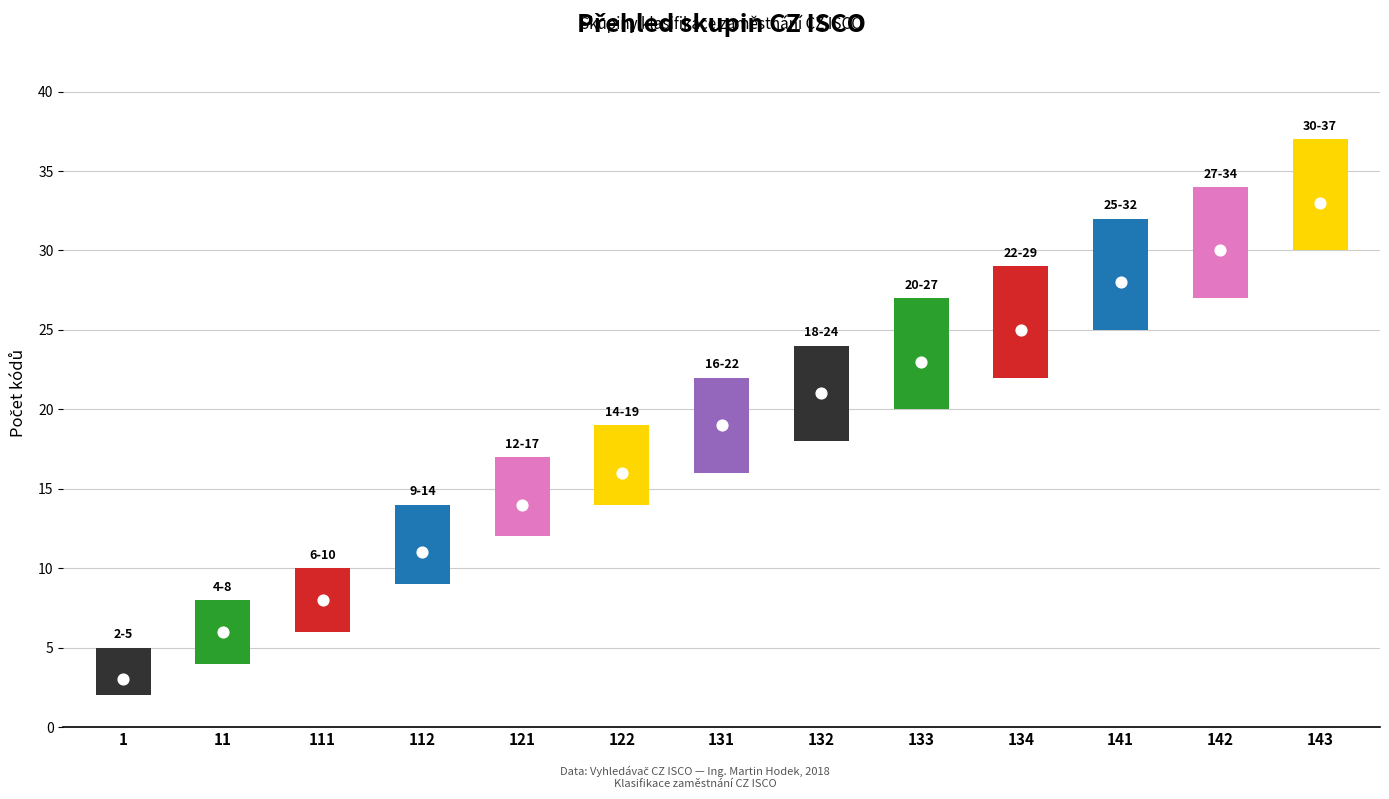

At which category is the sum across all series the highest?

143